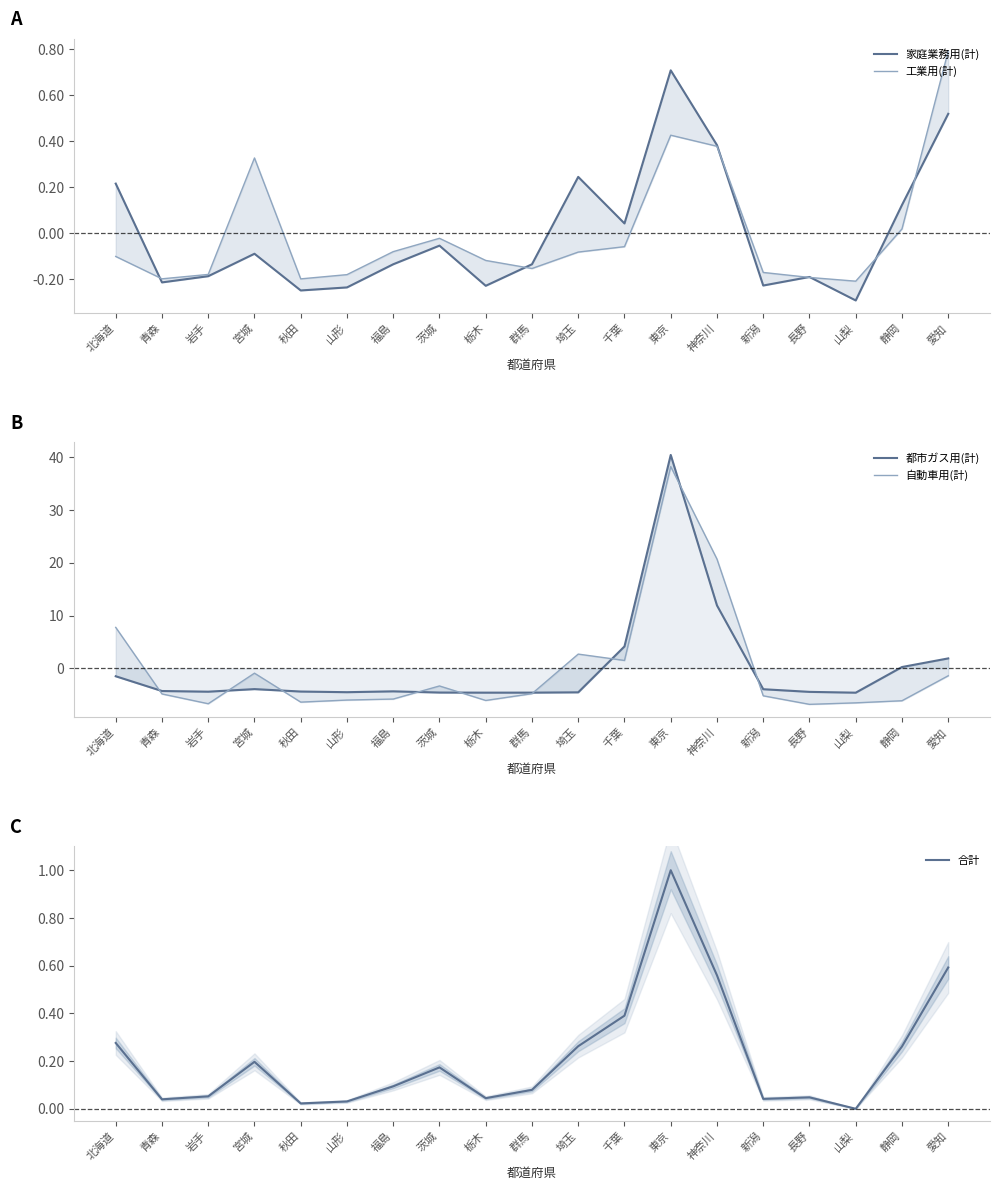

What is the difference between the highest and lowest values at 長野?

6.9